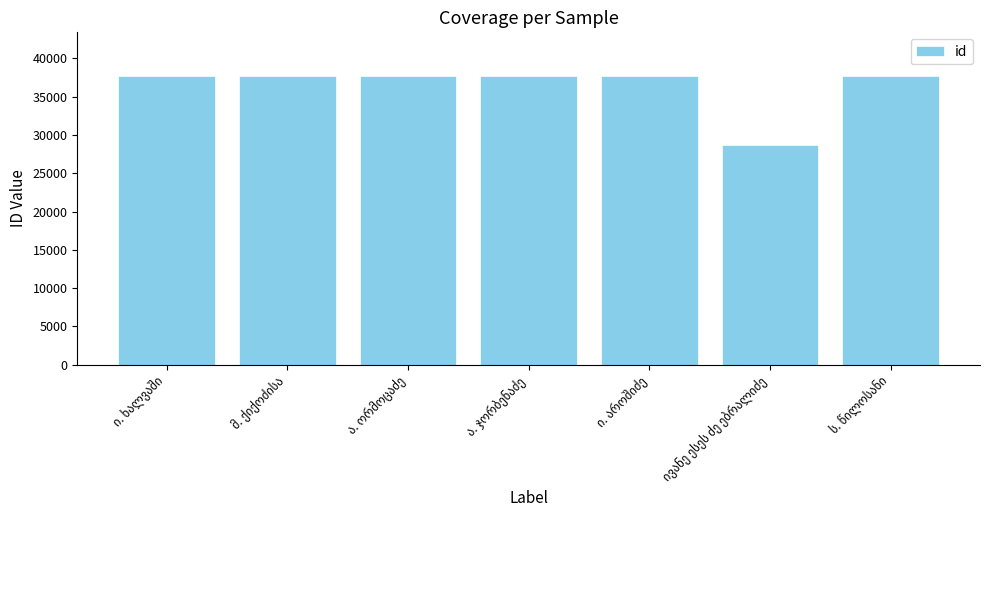

What is the smallest value displayed?

28653